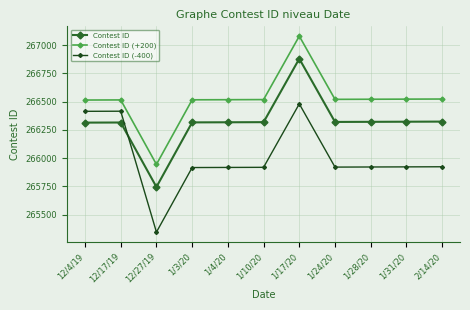

Does the chart have visible grid lines?

Yes